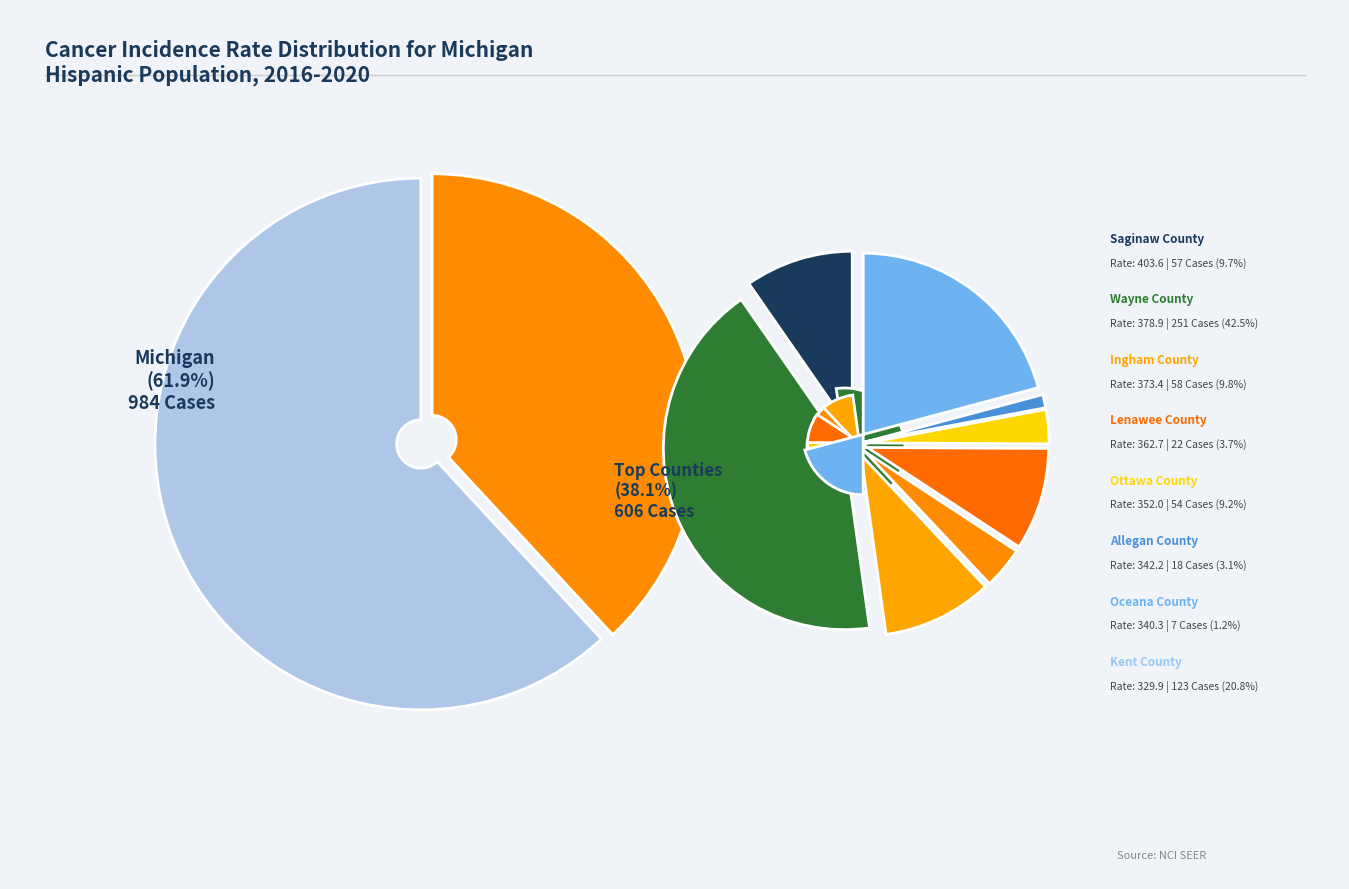

Does any single category account for the majority?

Yes